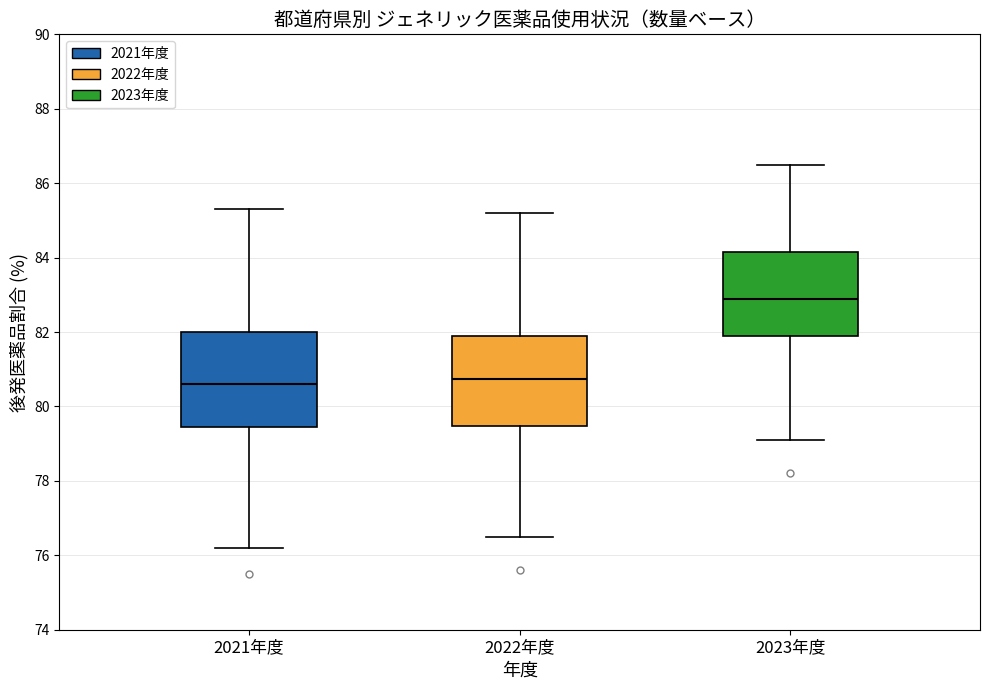

Where is the upper edge of the box for 2023年度 on the y-axis? The values are not printed on the chart, so give them approximately, as read against the axis.

84.2